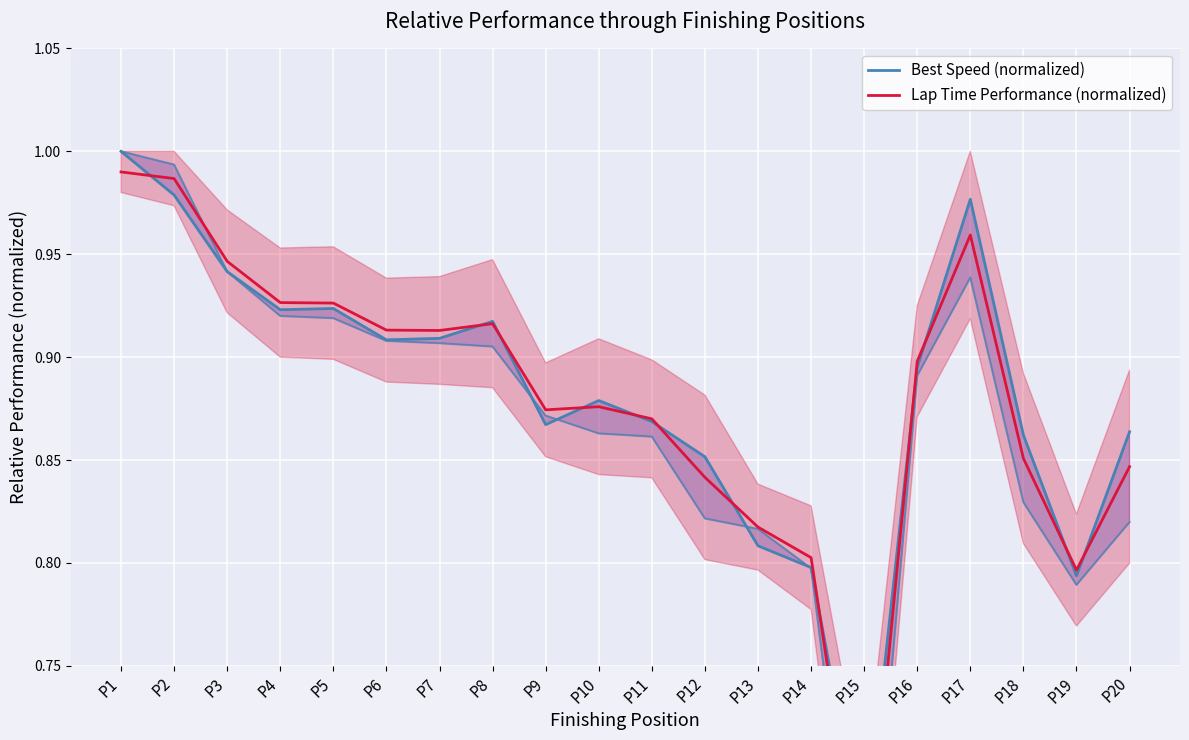

What is the approximate value of Best Speed (normalized) at P10?

0.9